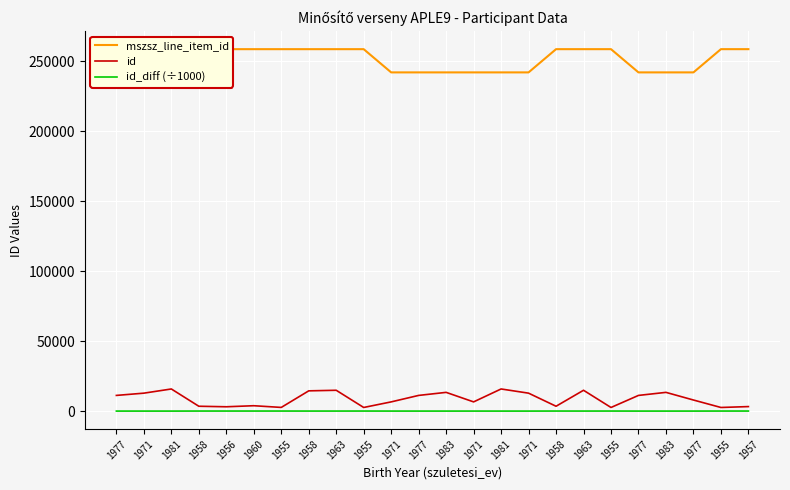

True or false: id has a value of 2802.0 at 1955.

True